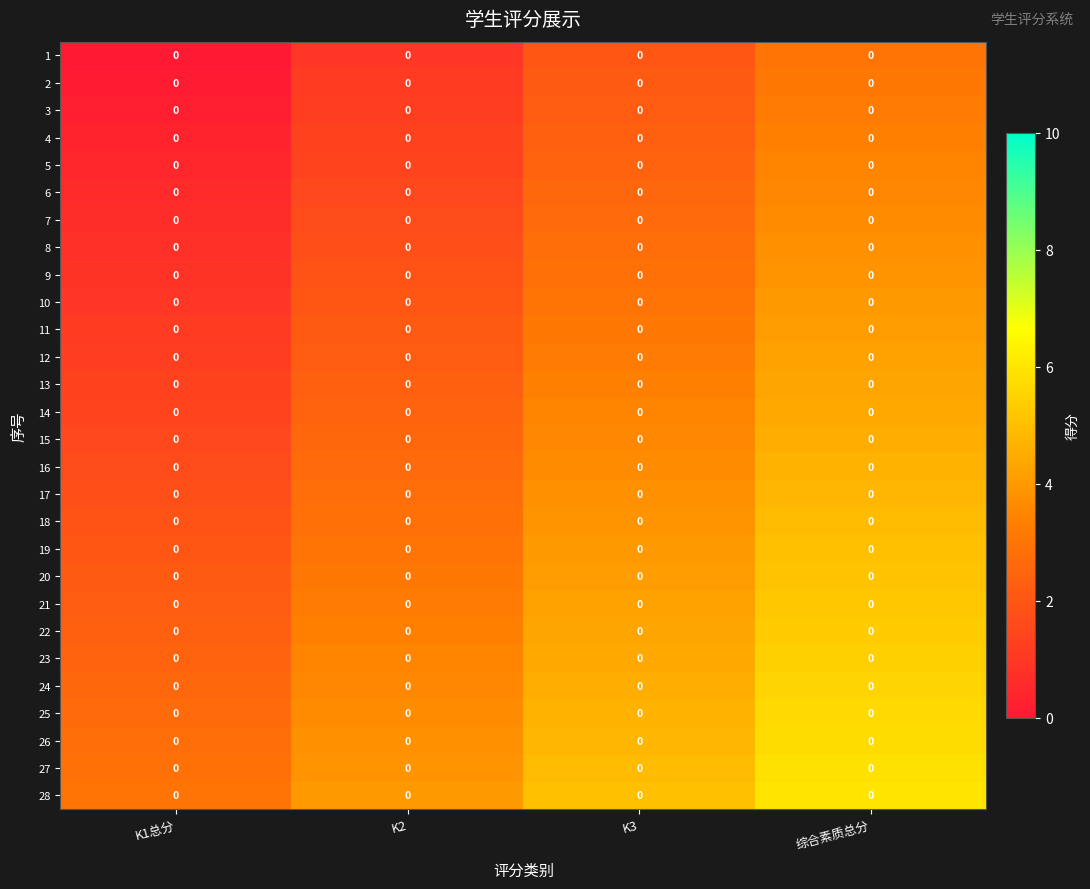

At which category is the sum across all series the highest?

综合素质总分